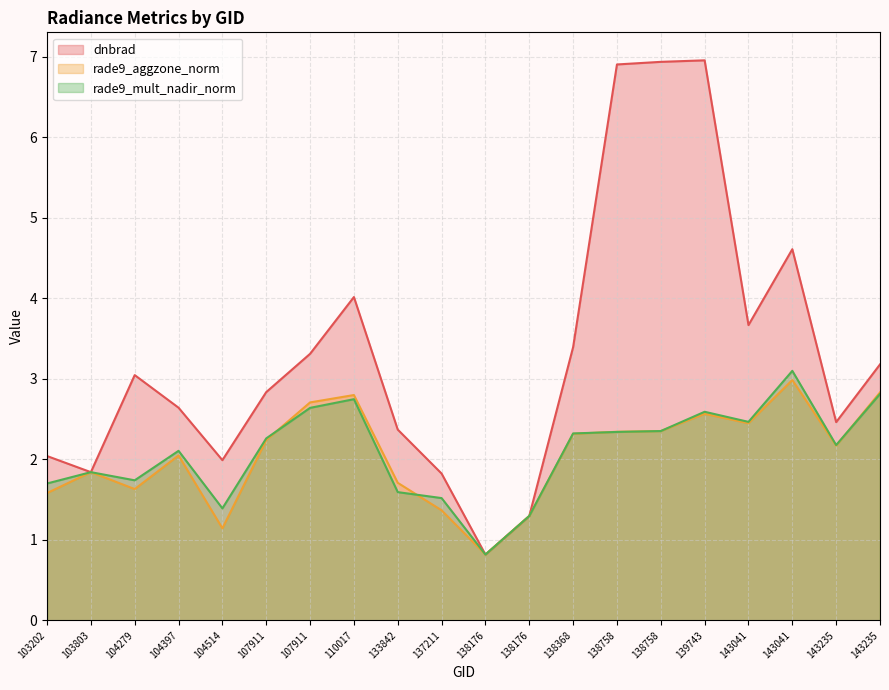

What is the greatest value displayed?

7.0